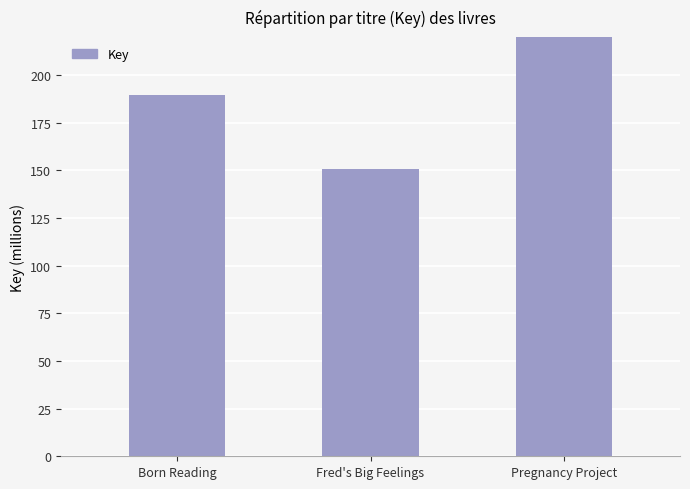

The chart shows a value of 45053103 at Fred's Big Feelings. True or false?

False